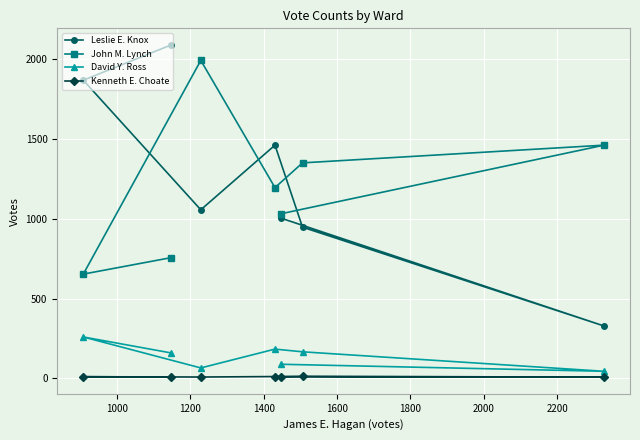

At how many categories does at least one series exceed 1421?

5